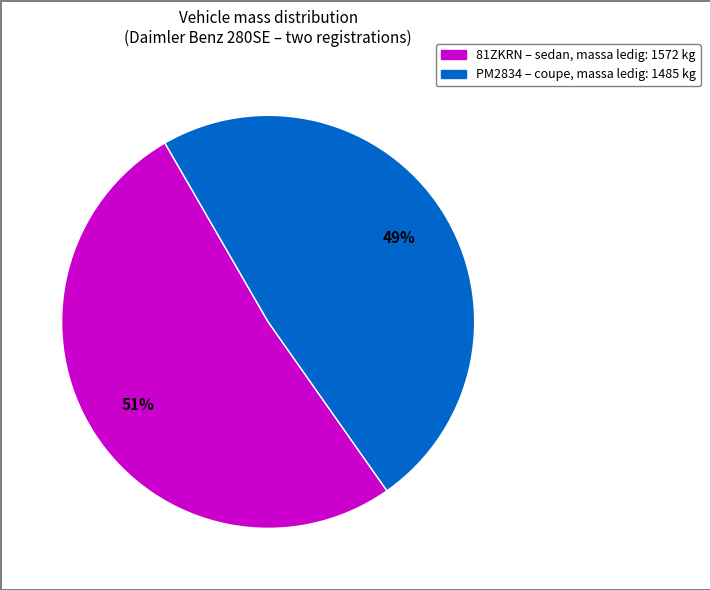

Does any single category account for the majority?

Yes